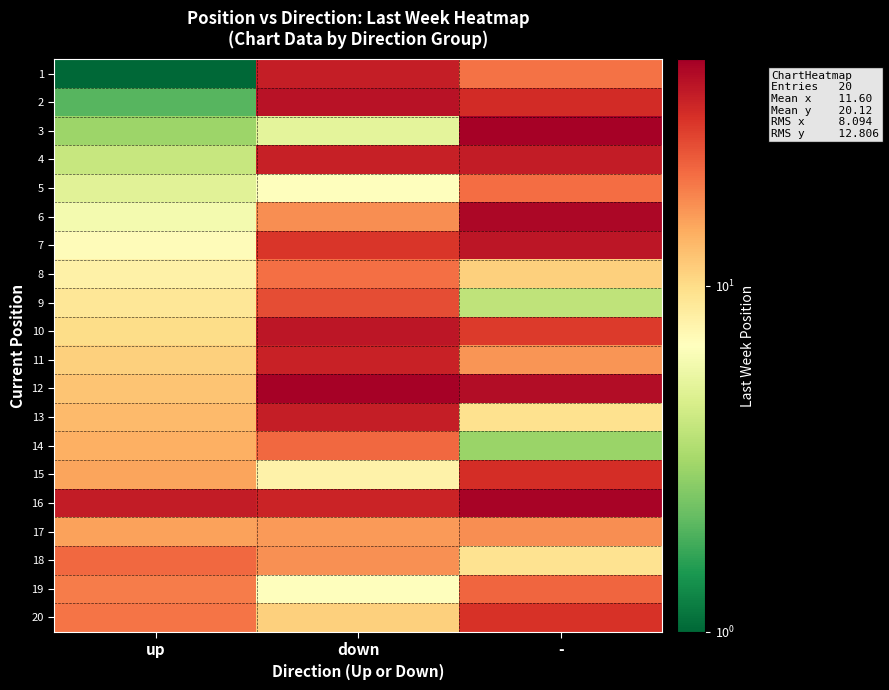

Between - and up, which is larger?

-